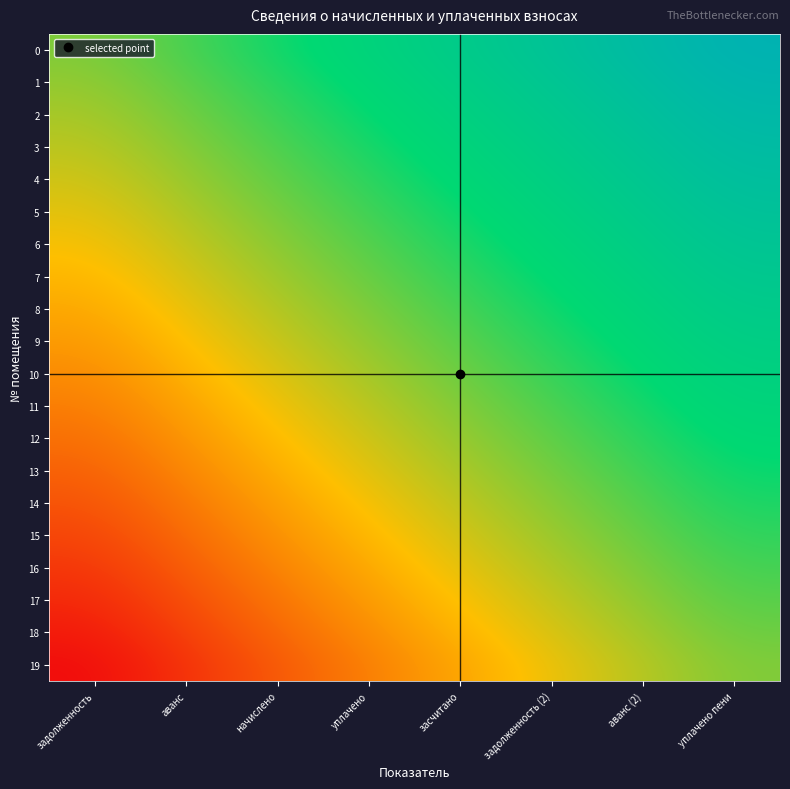

What is the total value across all series at задолженность (2)?

12.1